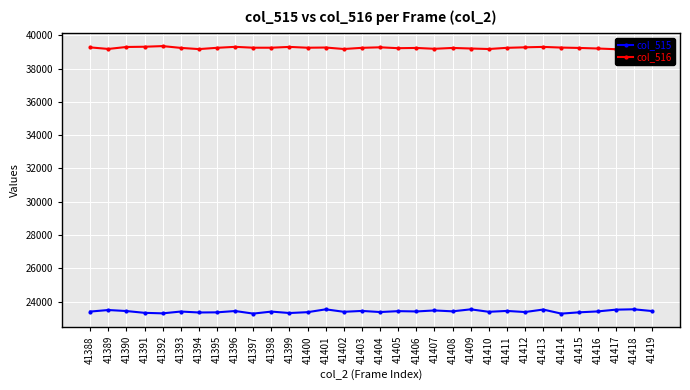

What is the difference between the second highest and minimum values in the col_516 series?

165